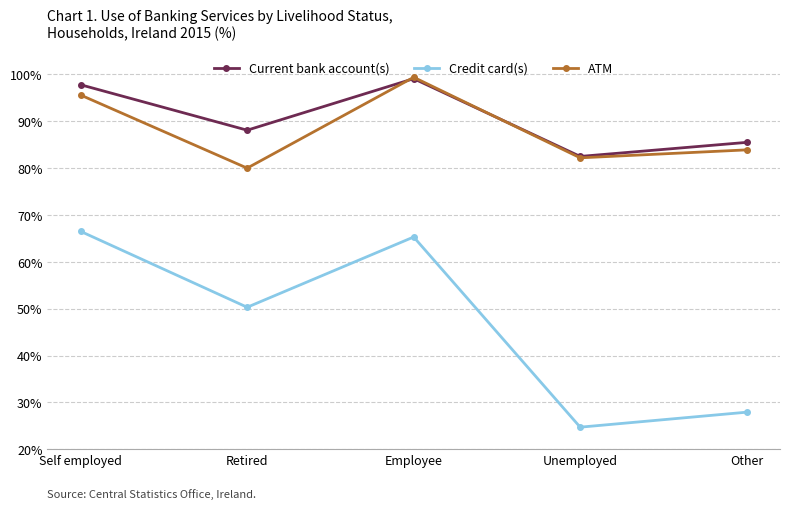

What is the difference between the highest and lowest values at Unemployed?

57.8